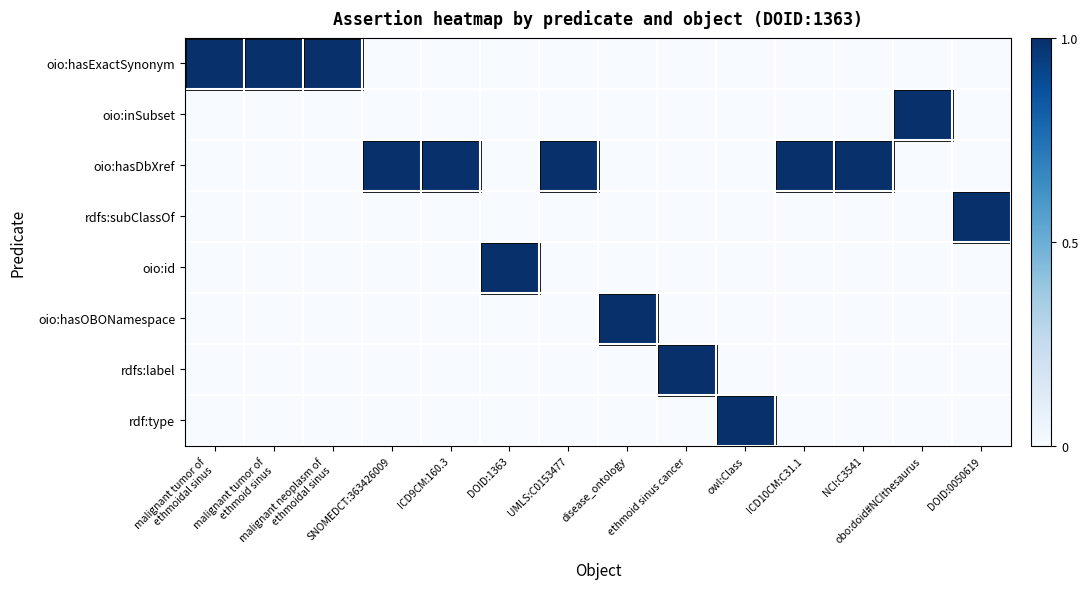

Which series has the largest total across all categories?

oio:hasDbXref